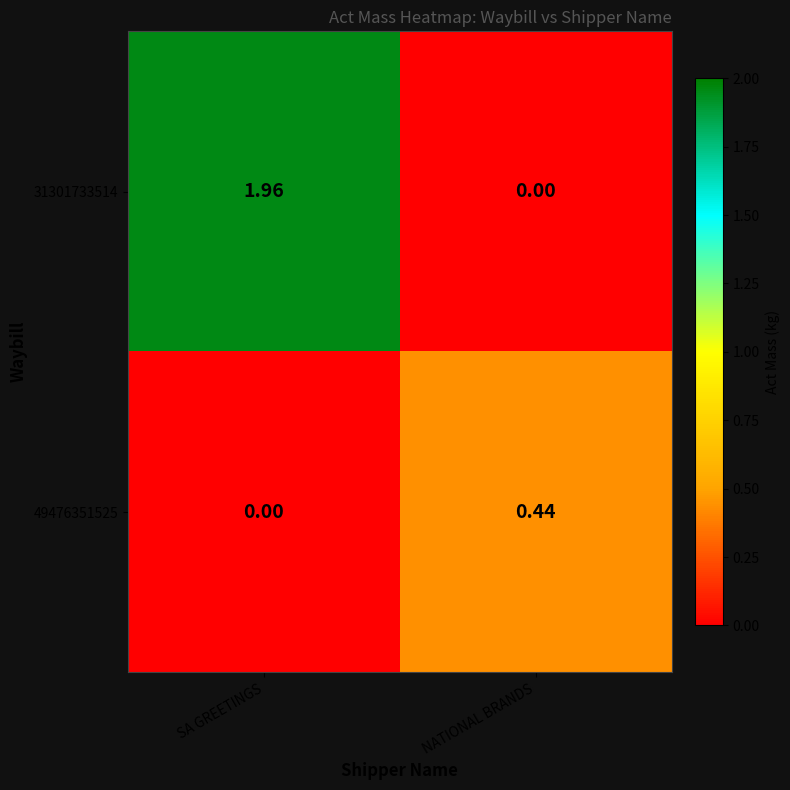

At which label does 31301733514 reach its minimum?

NATIONAL BRANDS